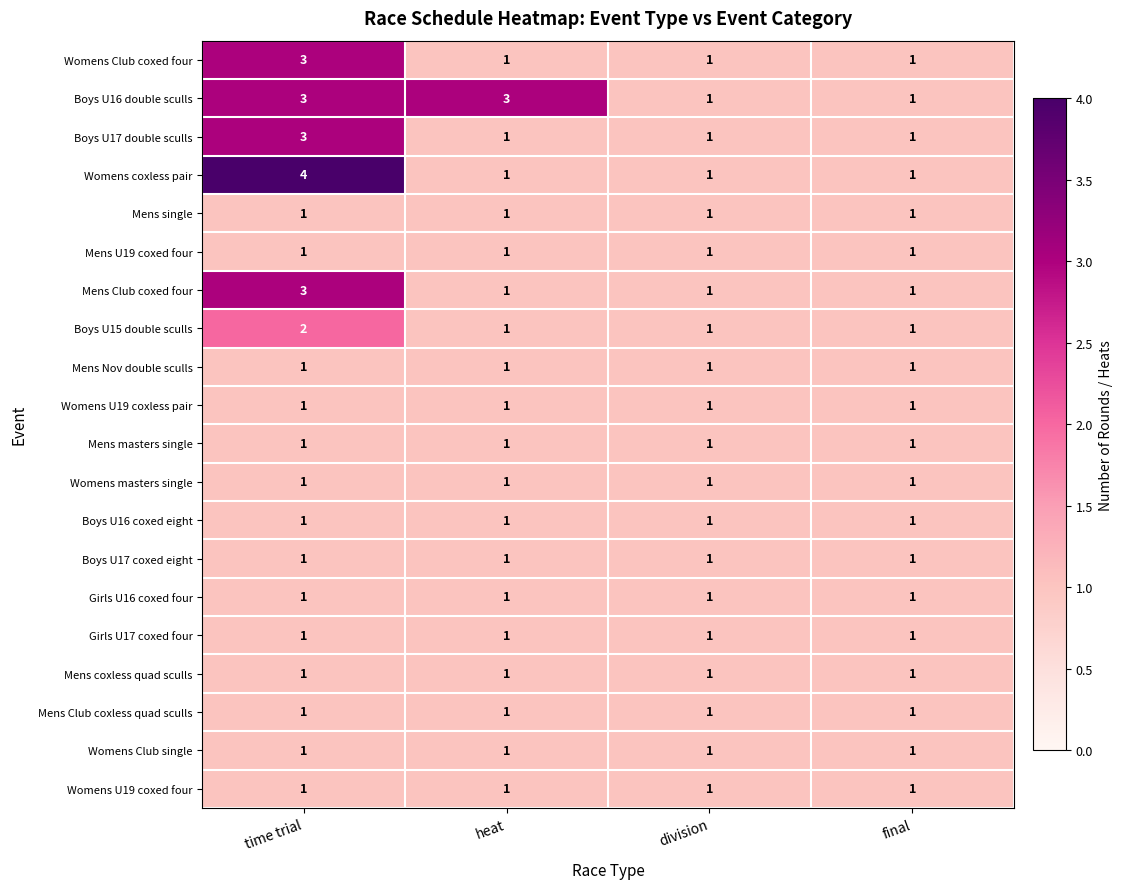

Which series has the largest total across all categories?

Boys U16 double sculls